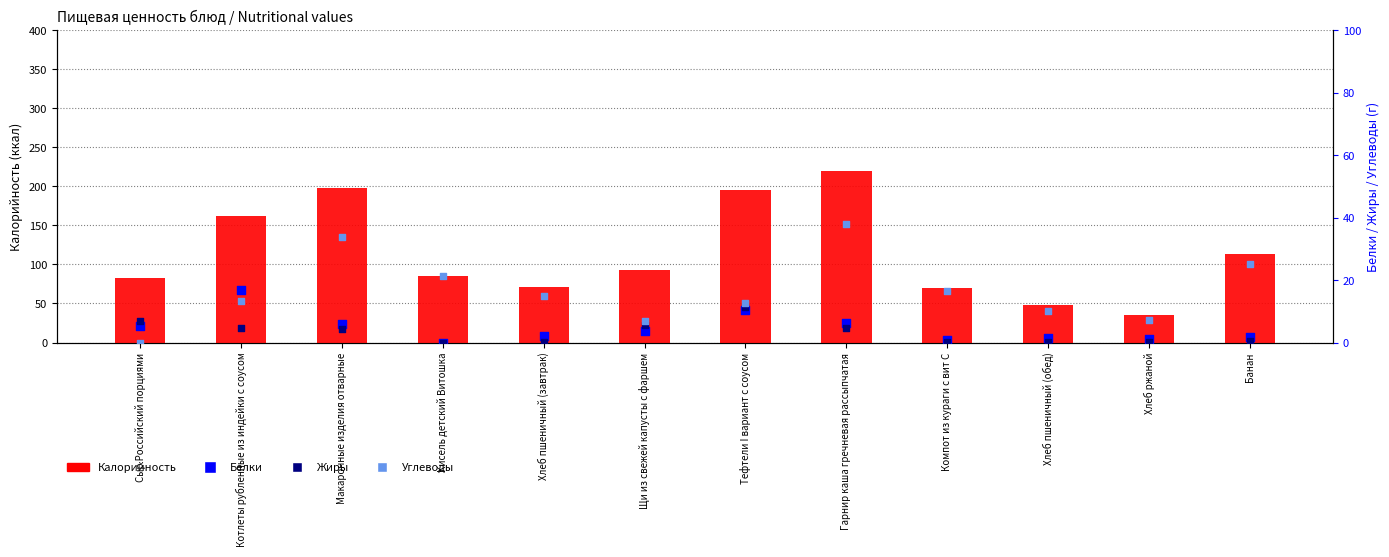

Which series reaches the minimum Y coordinate?

Белки